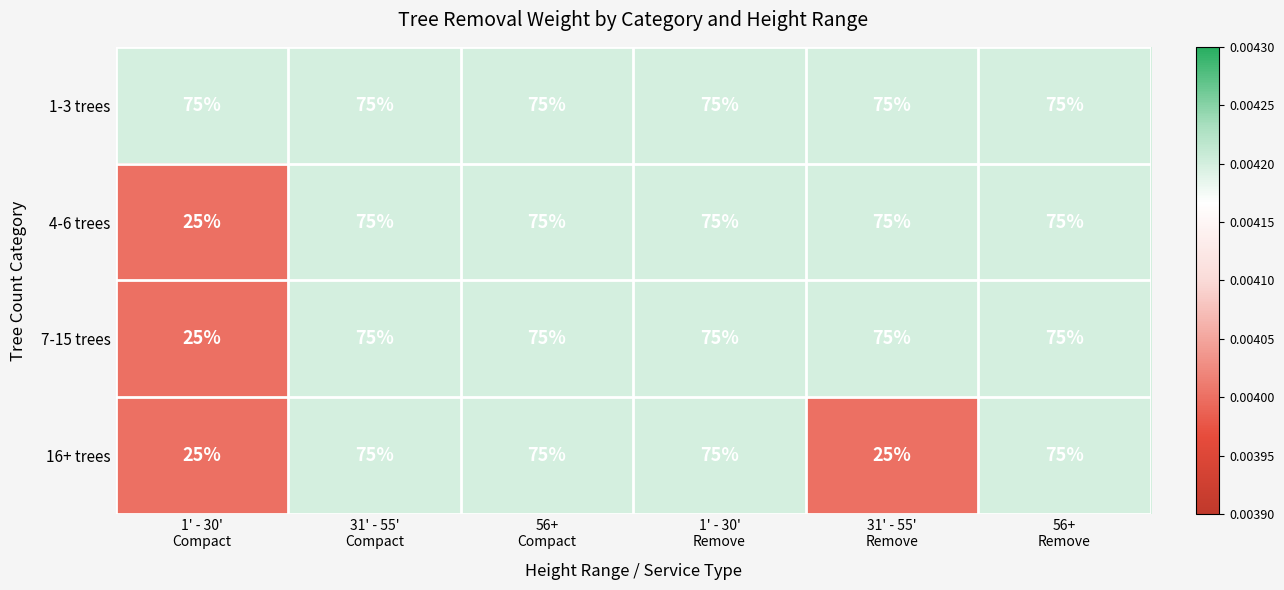

At how many categories does at least one series exceed 65?

6